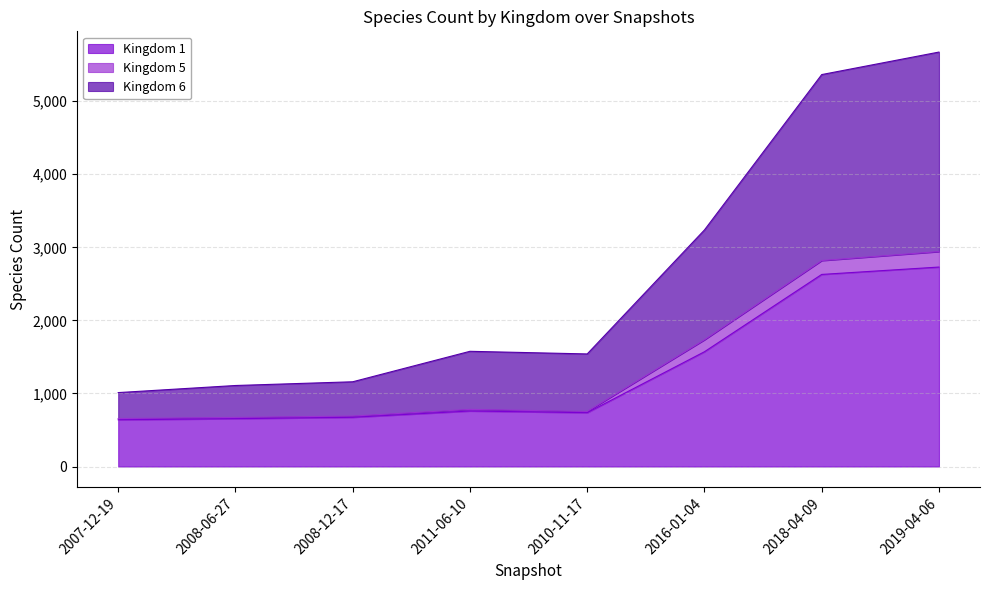

The value of Kingdom 1 at 2011-06-10 is 282. True or false?

False